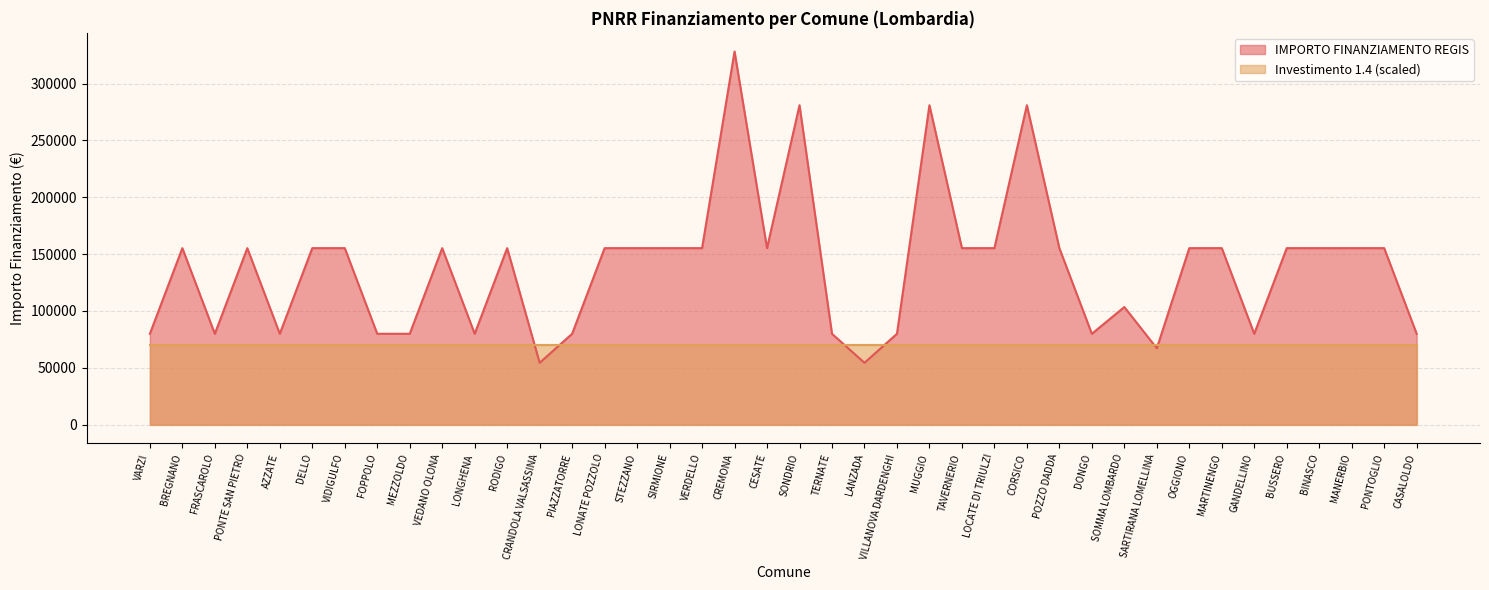

What is the maximum value shown in the chart?

328160